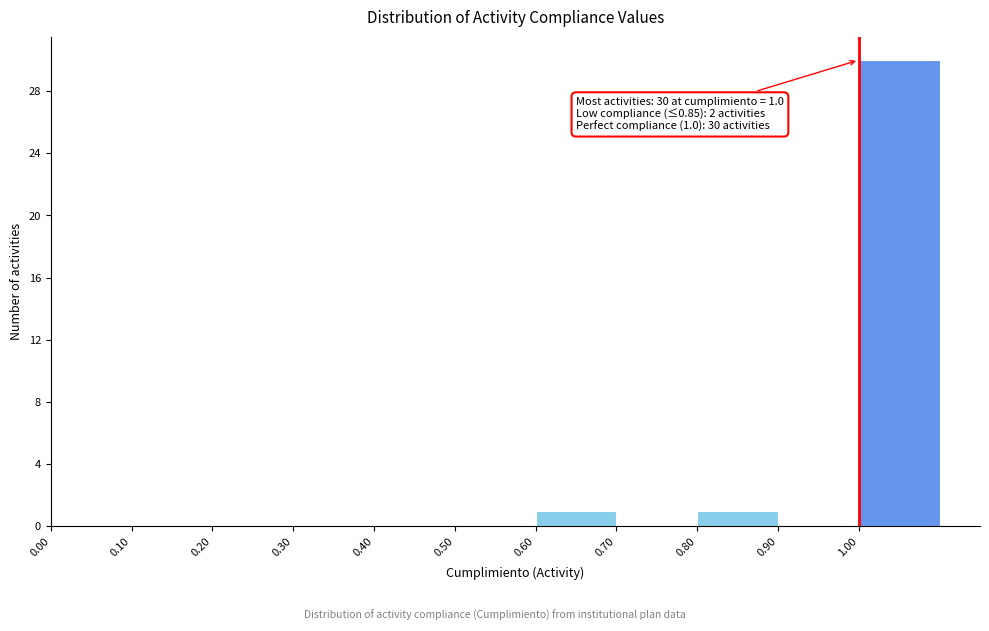

Over which range of the x-axis is the bar tallest?

1.0 to 1.1